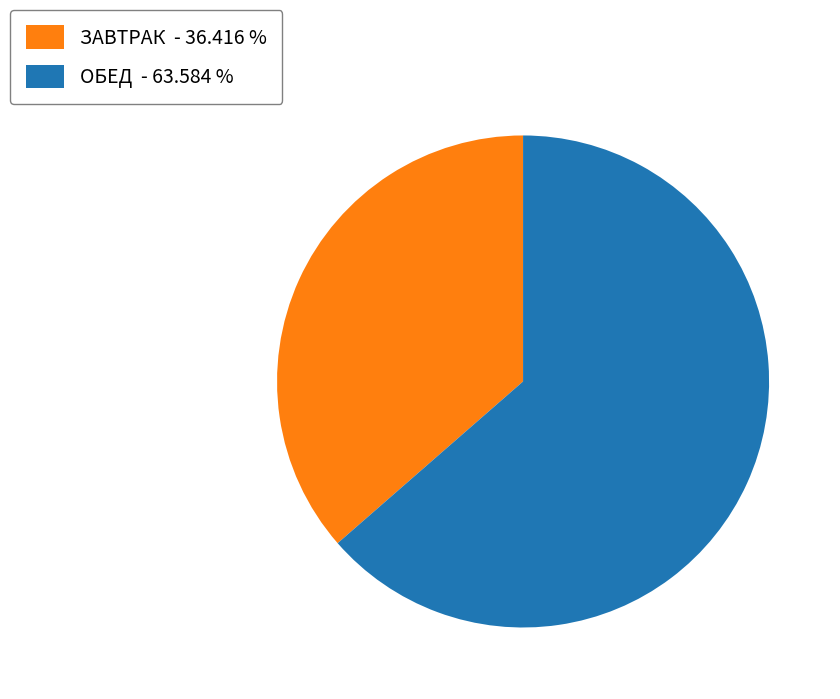

Do ЗАВТРАК - 36.416 % and ОБЕД - 63.584 % together represent more than half of the pie?

Yes